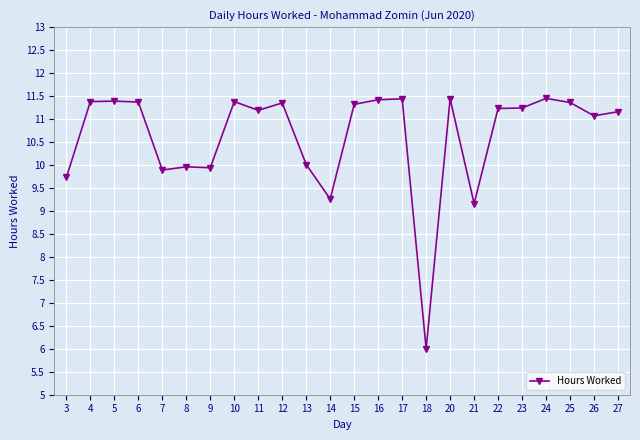

What is the difference between the values at 12 and 23?

0.1